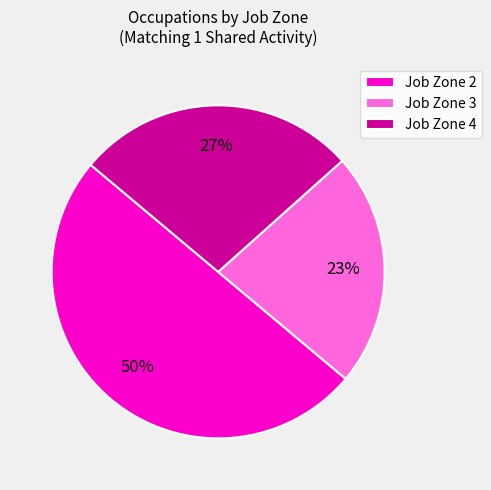

What is the majority slice?

Job Zone 2